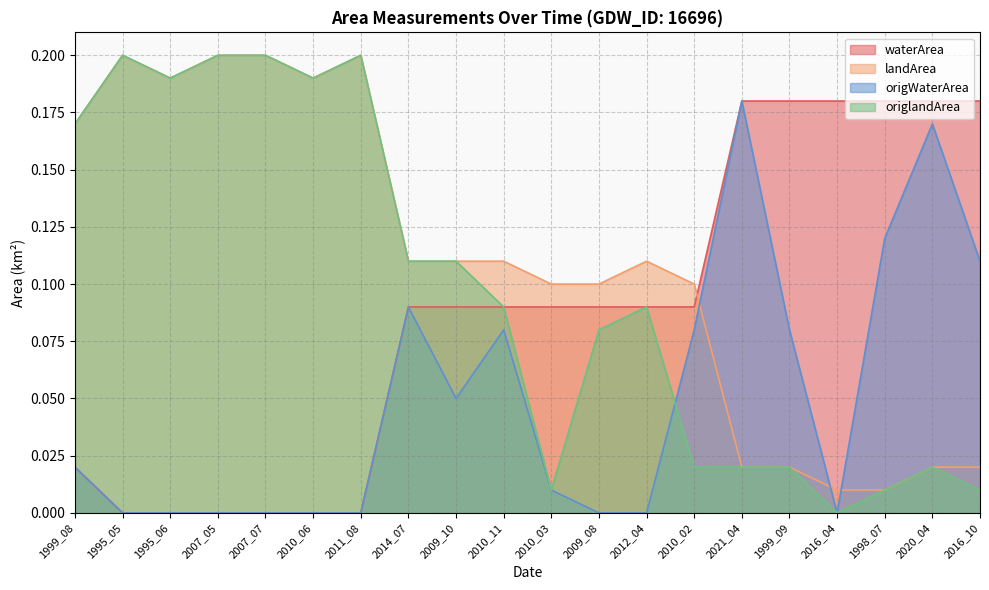

At which category does landArea reach its first local valley?

1995_06